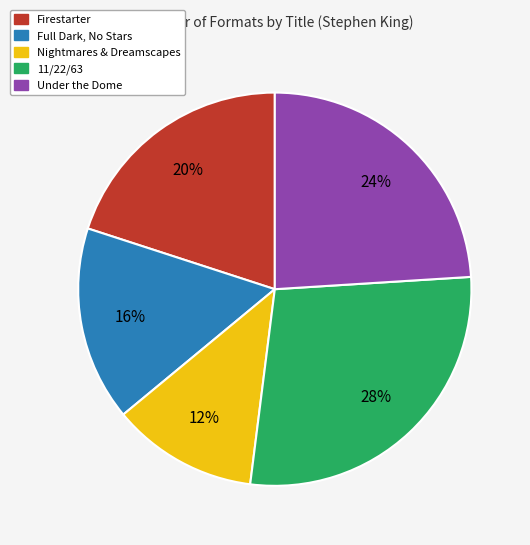

Does any single category account for the majority?

No